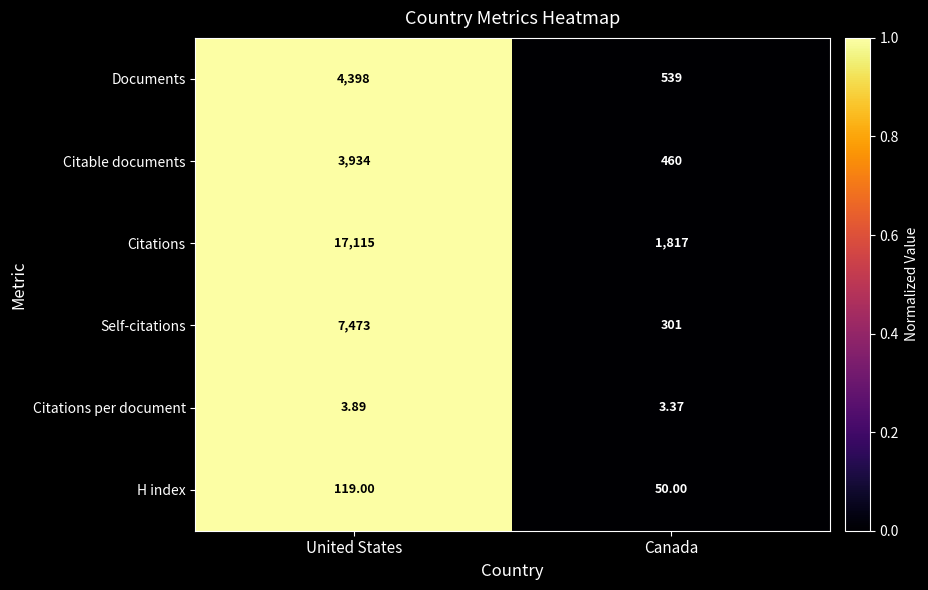

Is the value of H index at United States greater than the value of Citations at Canada?

No